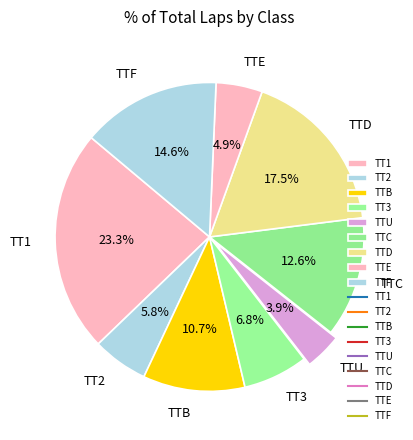

How many slices are in this pie chart?

9